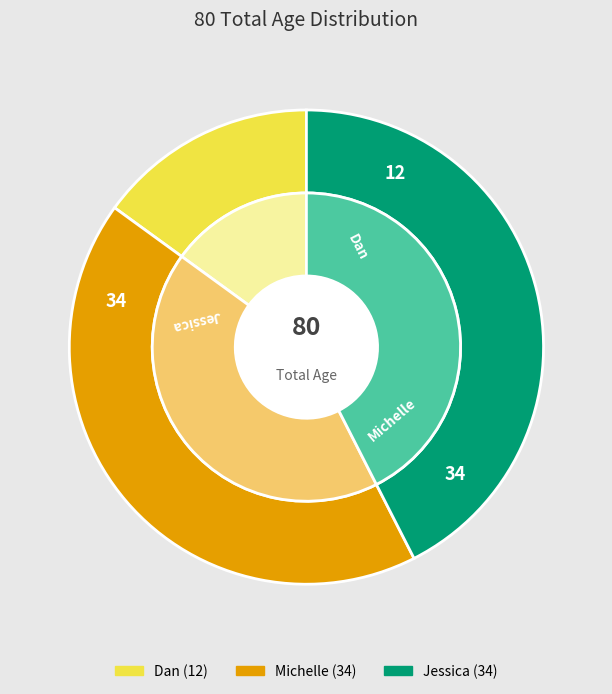

Is Dan the majority of the pie?

No